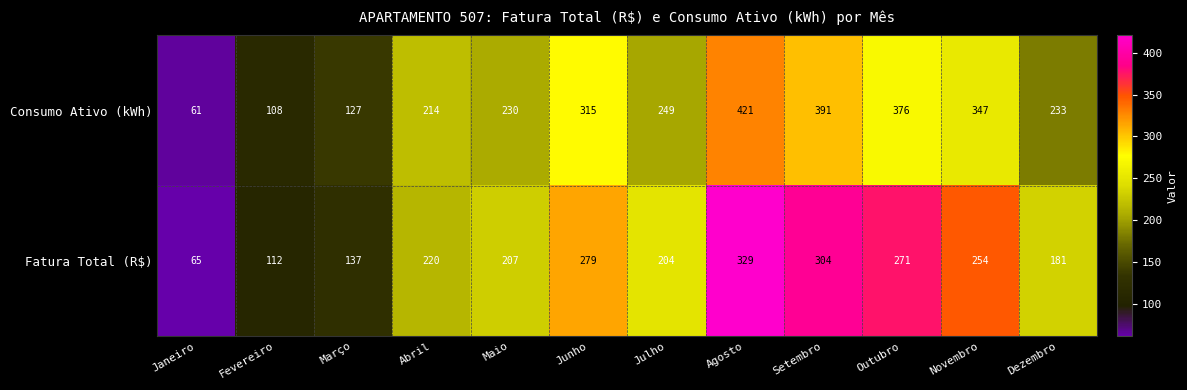

Reading left to right, extract all data points from this chart.

Consumo Ativo (kWh): 61	108	127	214	230	315	249	421	391	376	347	233
Fatura Total (R$): 65	112	137	220	207	279	204	329	304	271	254	181